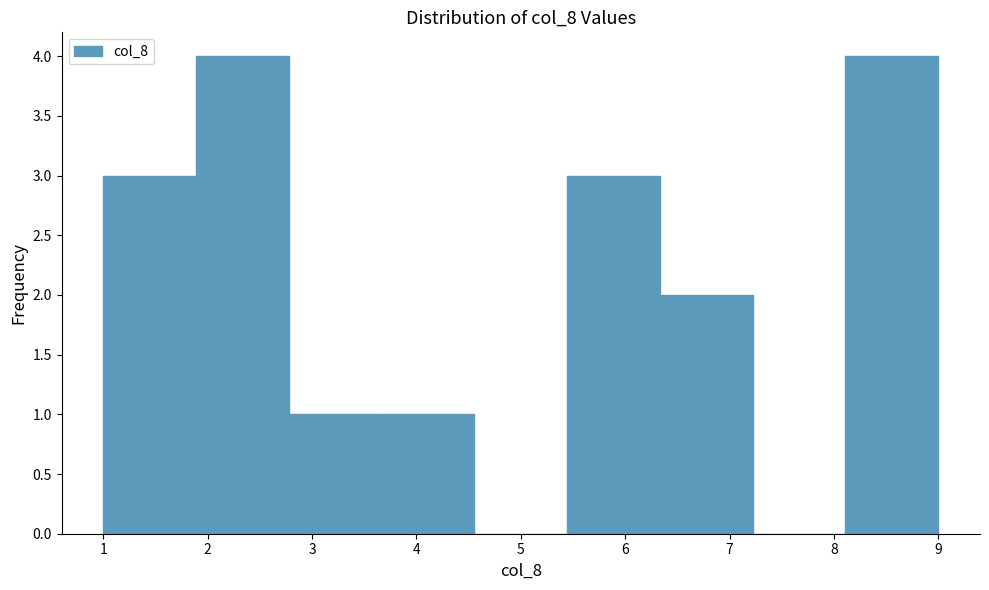

How tall is the bar that spans 1.0 to 1.9 on the x-axis? Neither the bar edges nor the heights are printed on the chart, so give them approximately, as read against the axes.

3